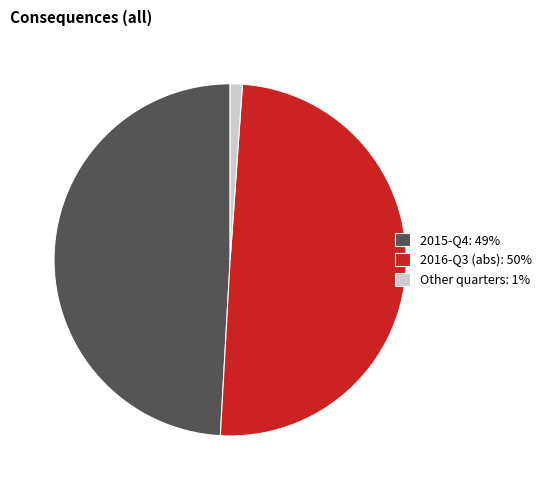

Between 2015-Q4: 49% and Other quarters: 1%, which is larger?

2015-Q4: 49%